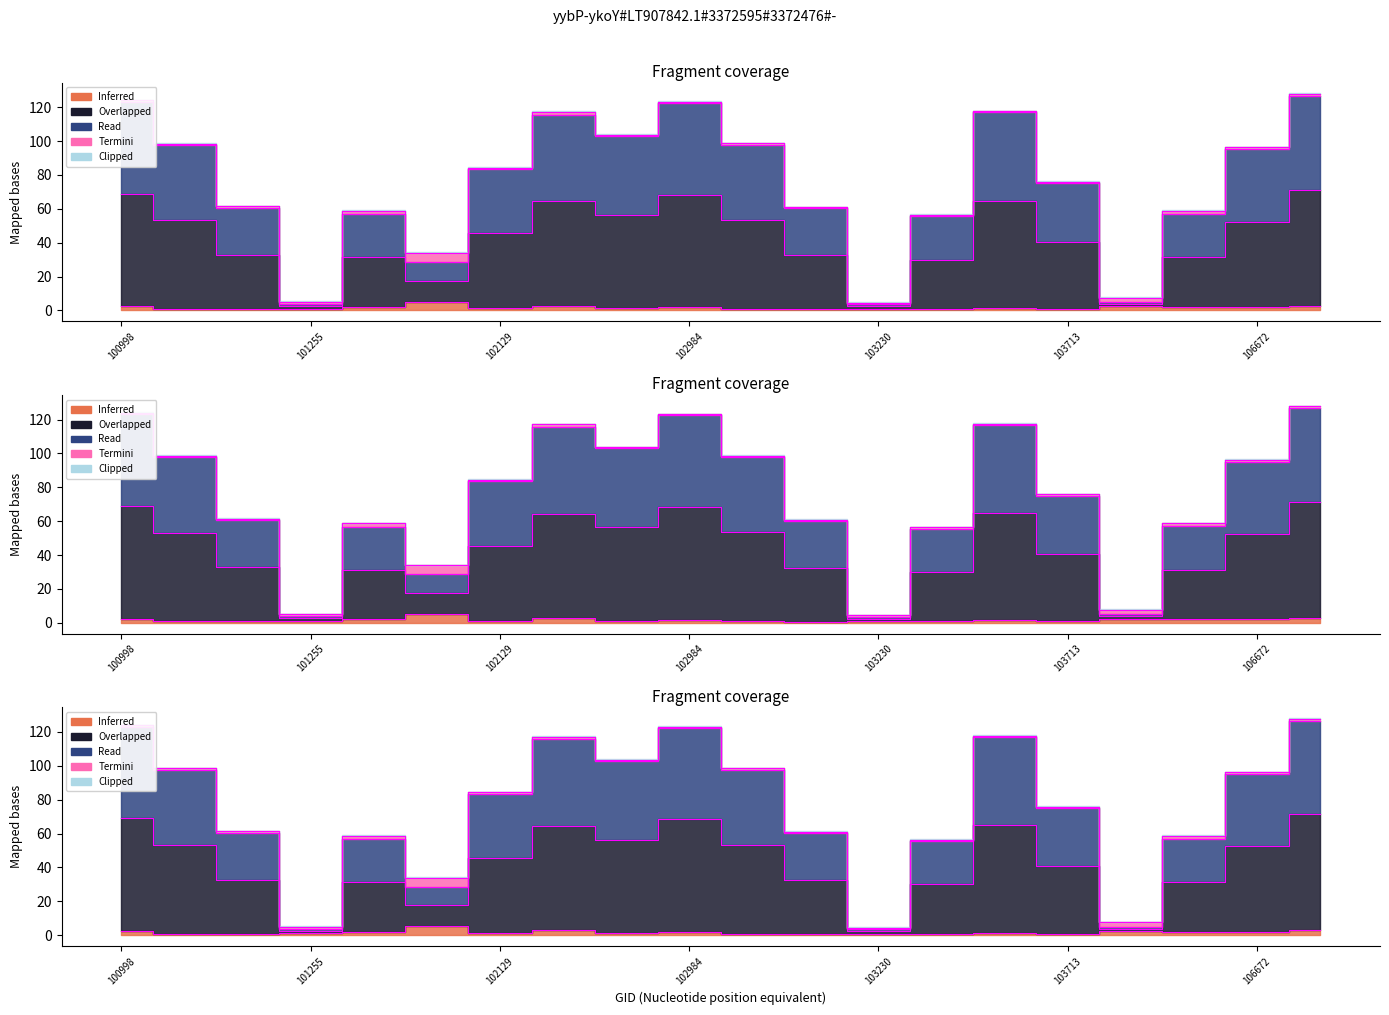

The chart shows a value of 1.6 at 103713. True or false?

False